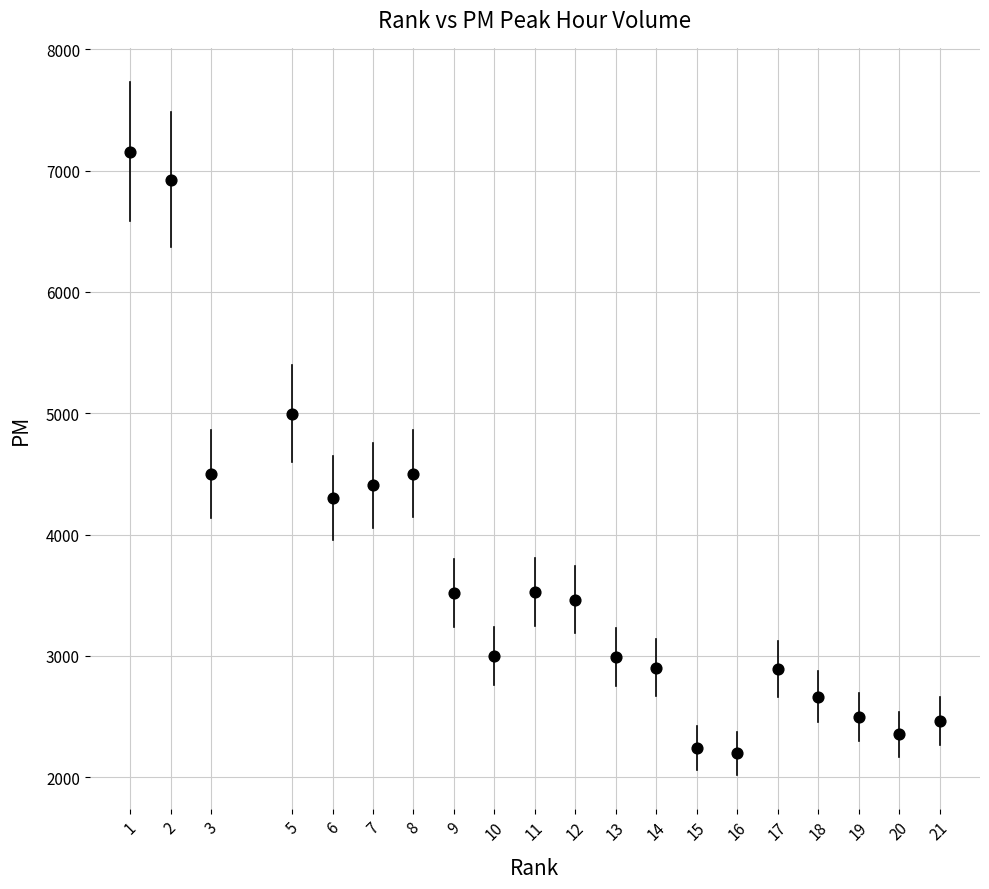

What is the range of Y values (max minus min)?

4956.5